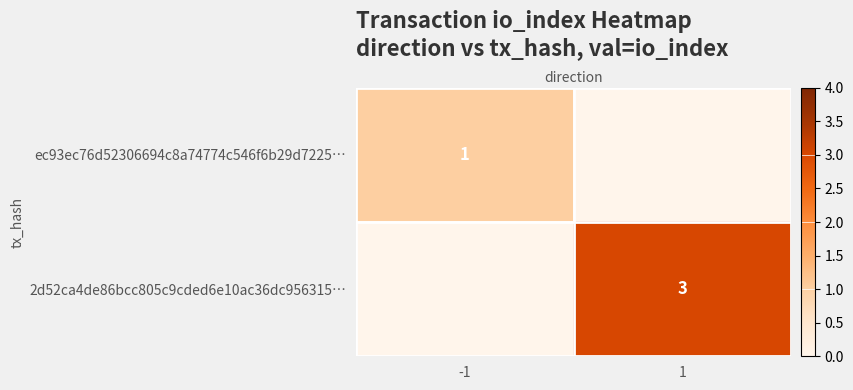

The value of 2d52ca4de86bcc805c9cded6e10ac36dc956315… at 1 is 1. True or false?

False